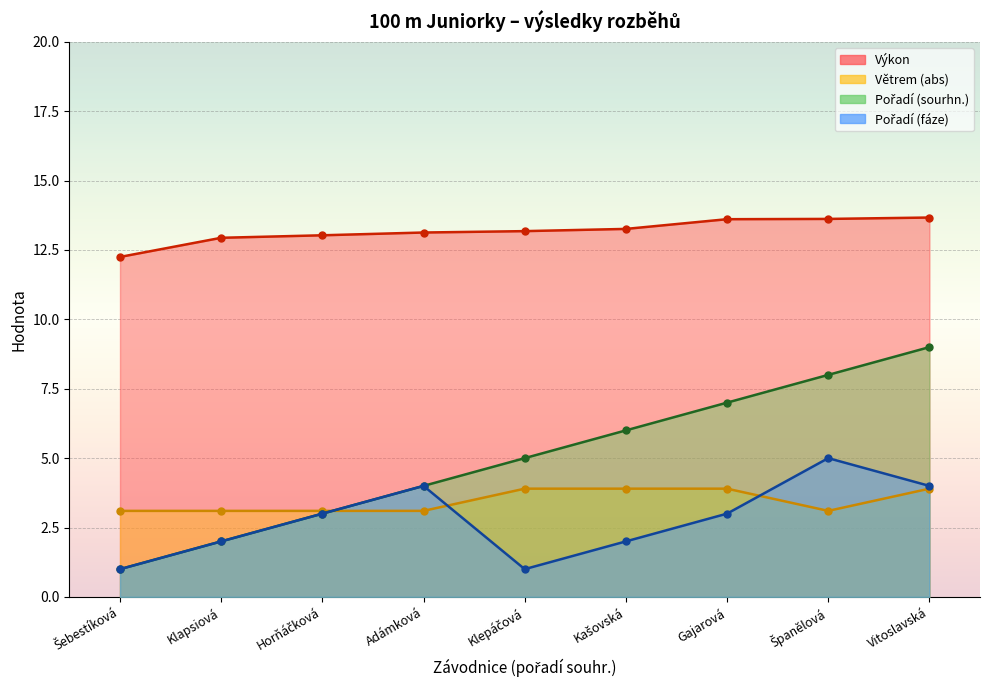

The value of Větrem (abs) at Klepáčová is 6.4. True or false?

False